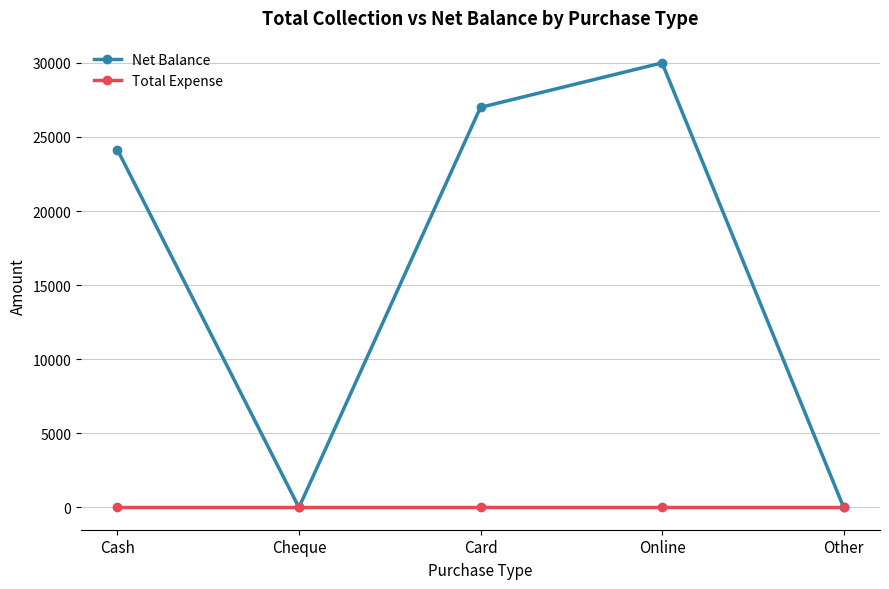

What are all the series names shown in the legend?

Net Balance, Total Expense